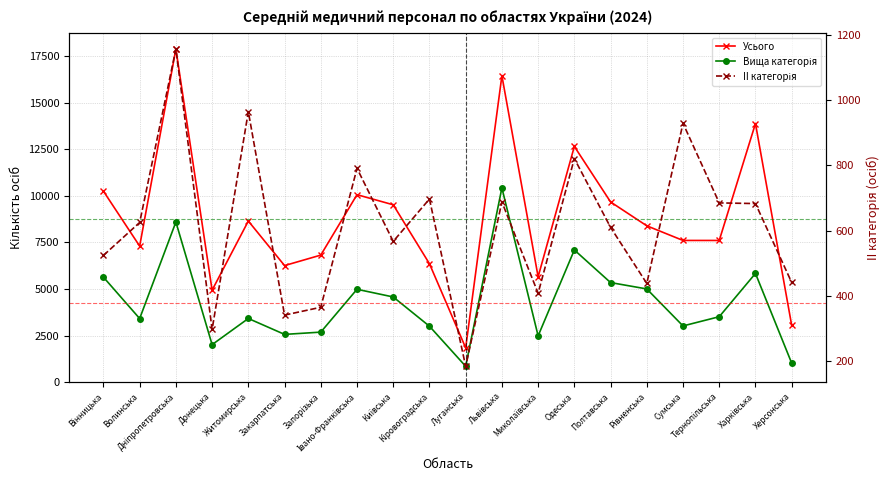

What are all the series names shown in the legend?

Усього, Вища категорія, II категорія